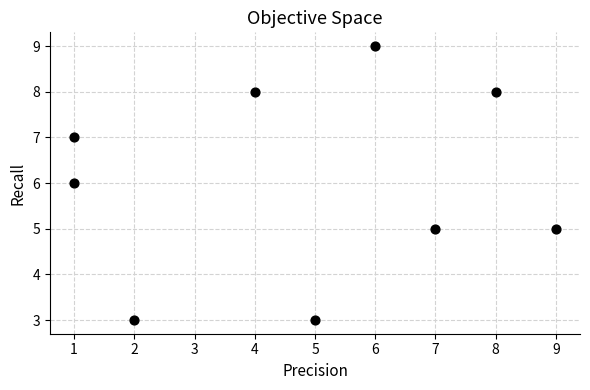

What is the range of X values (max minus min)?

8